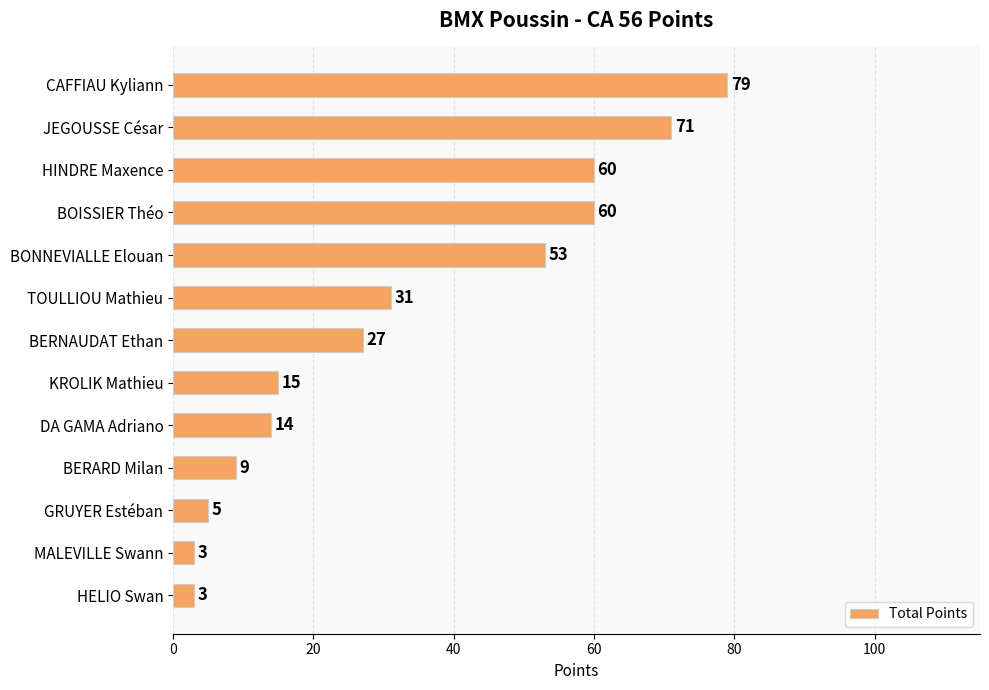

Is it true that the value at BOISSIER Théo is 60?

True